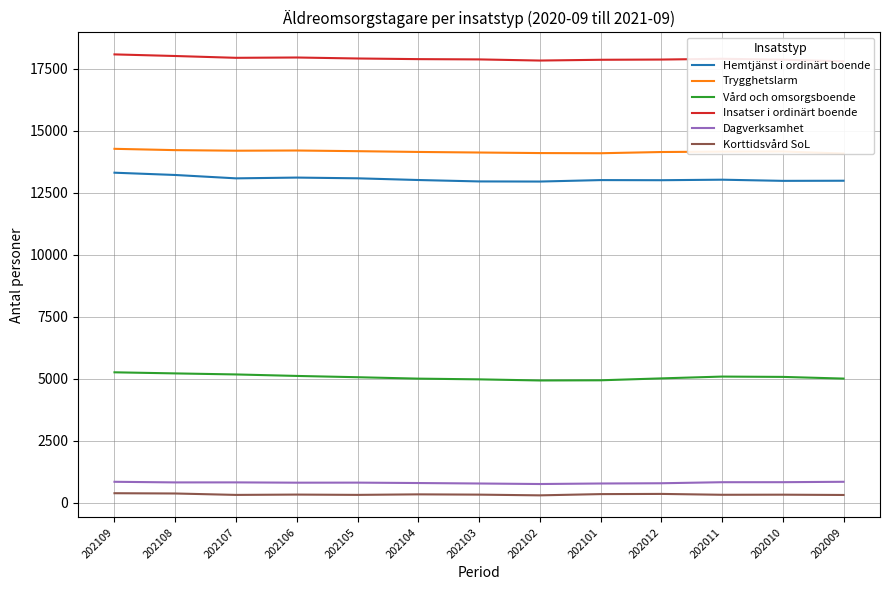

How many data points in Hemtjänst i ordinärt boende are less than 13012?

6